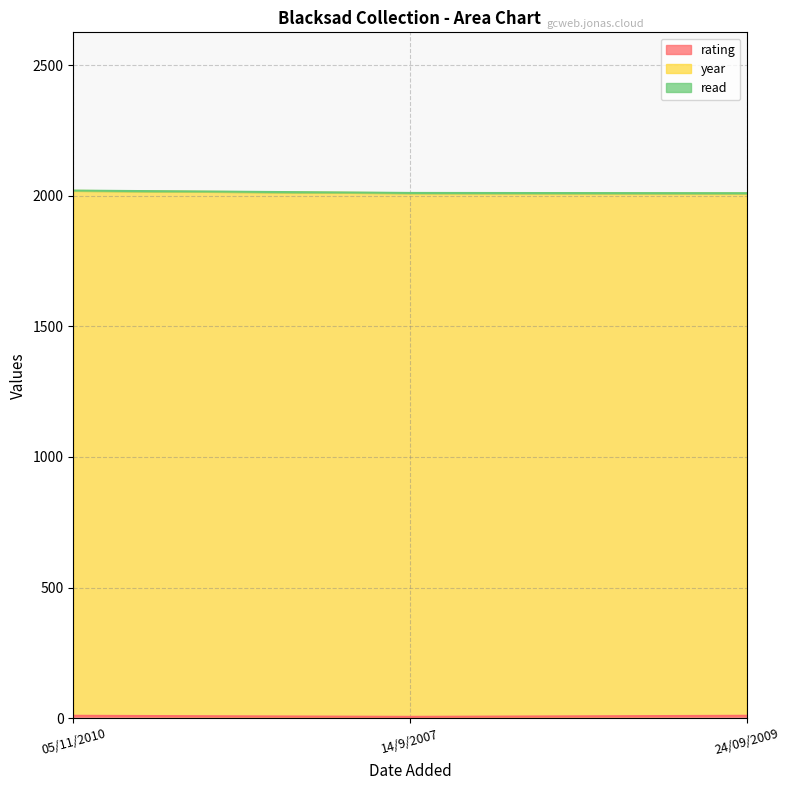

Does the chart have visible grid lines?

Yes